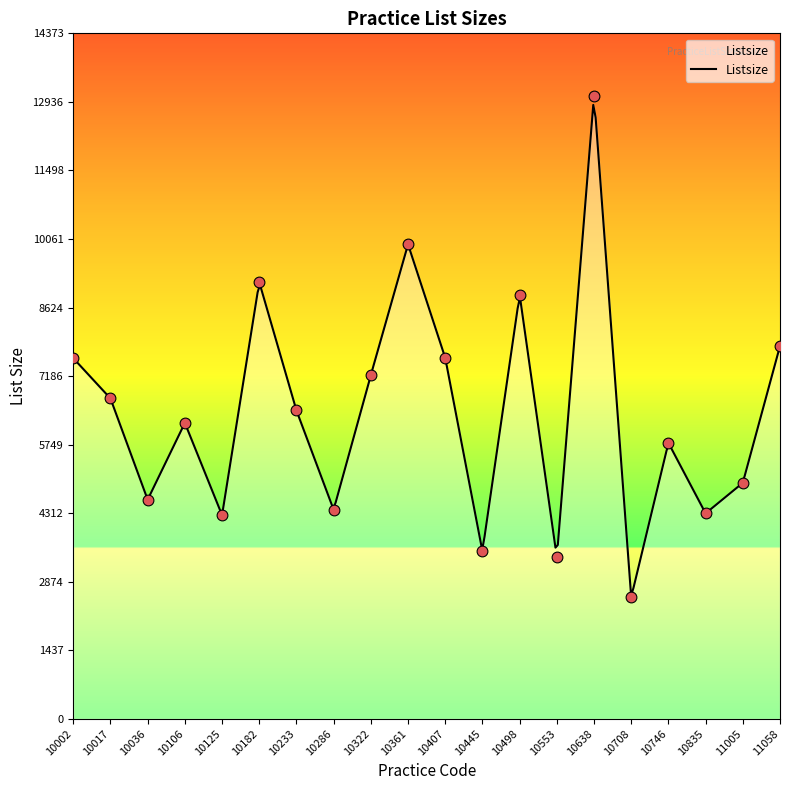

What is the ratio of the value at 10553 to the value at 10322?

0.5